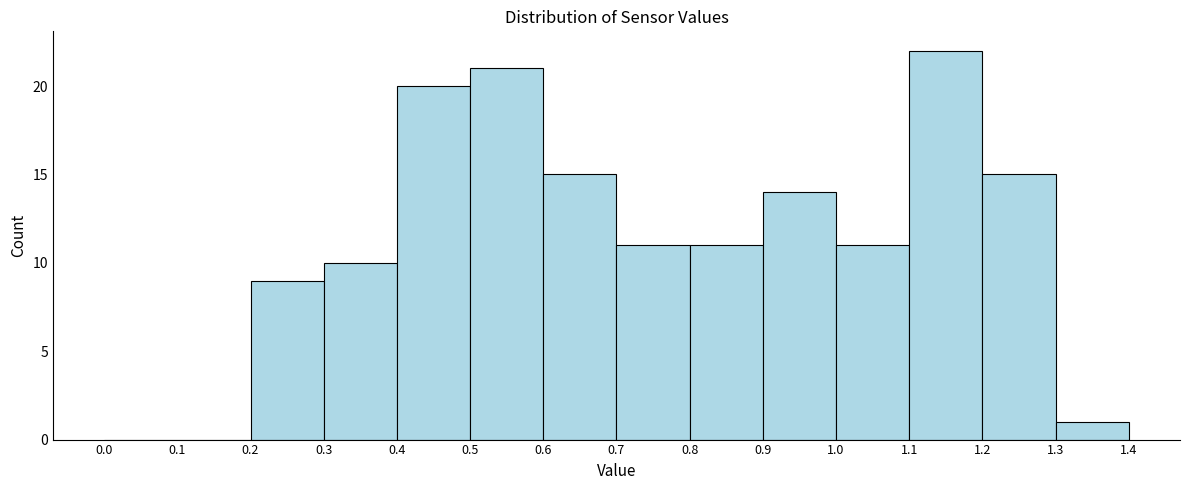

Reading left to right, transcribe this chart: for each bar, give the range it covers on the x-axis and its height. The values are not printed on the chart, so give them approximately, as read against the axis.

0.0 to 0.1: 0
0.1 to 0.2: 0
0.2 to 0.3: 9
0.3 to 0.4: 10
0.4 to 0.5: 20
0.5 to 0.6: 21
0.6 to 0.7: 15
0.7 to 0.8: 11
0.8 to 0.9: 11
0.9 to 1.0: 14
1.0 to 1.1: 11
1.1 to 1.2: 22
1.2 to 1.3: 15
1.3 to 1.4: 1